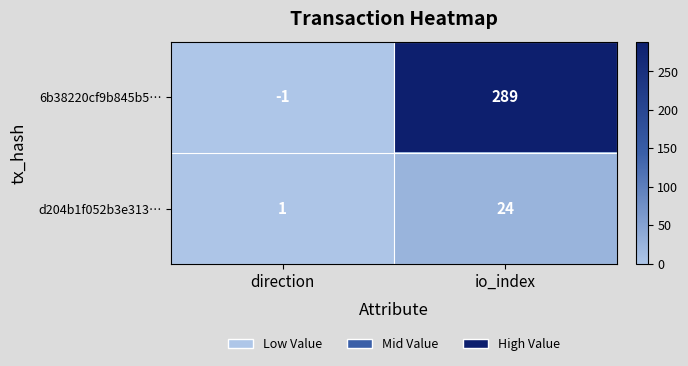

At how many categories does at least one series exceed 7?

1